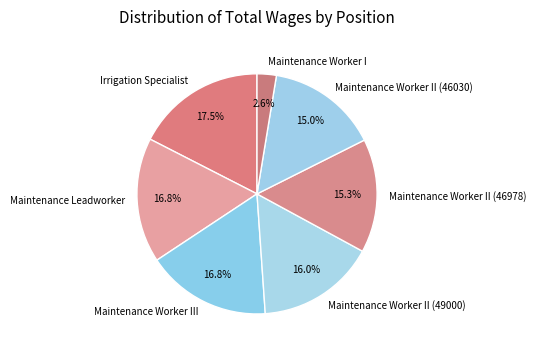

Which has a higher value, Maintenance Worker II (46978) or Maintenance Worker II (49000)?

Maintenance Worker II (49000)